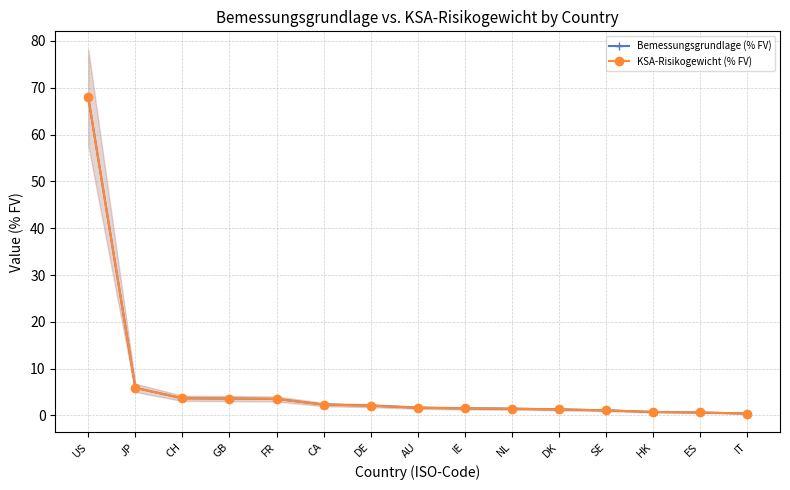

Where does the Bemessungsgrundlage (% FV) series first go above 1?

US